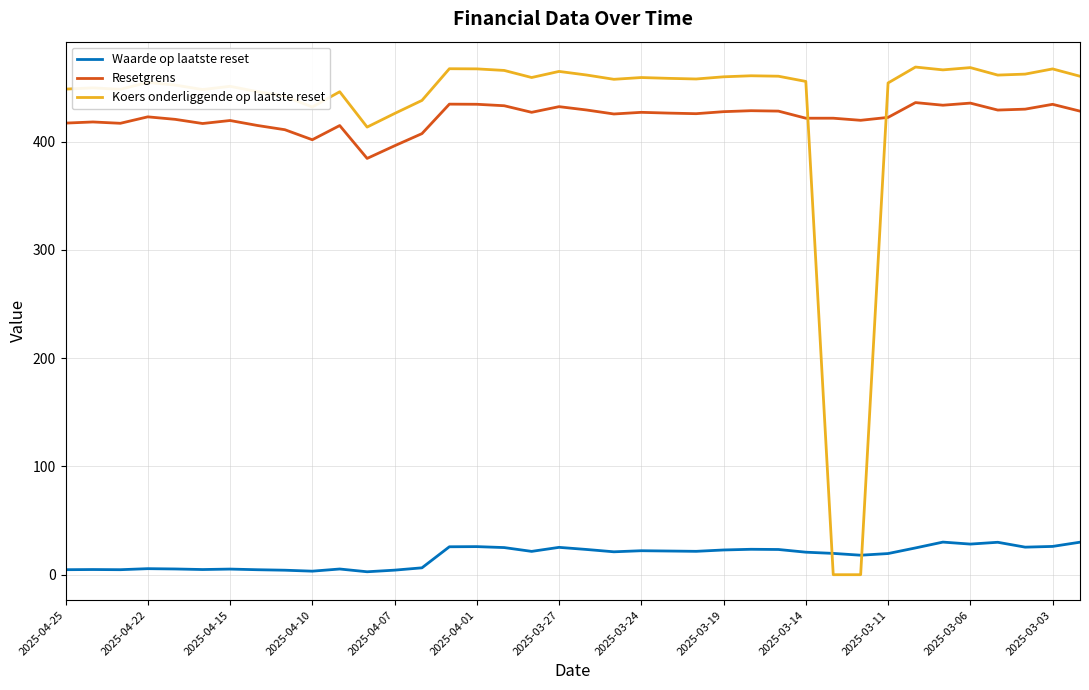

What is the maximum value shown in the chart?

468.8